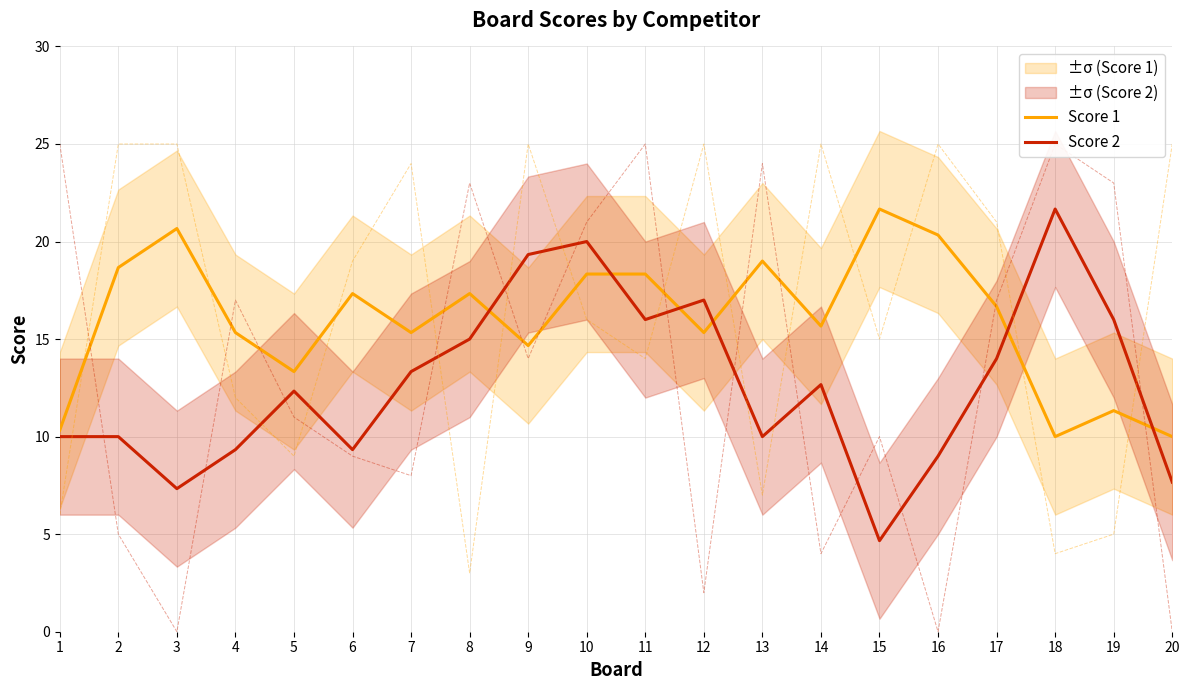

Which category has the highest value in the Score 1 series?

15